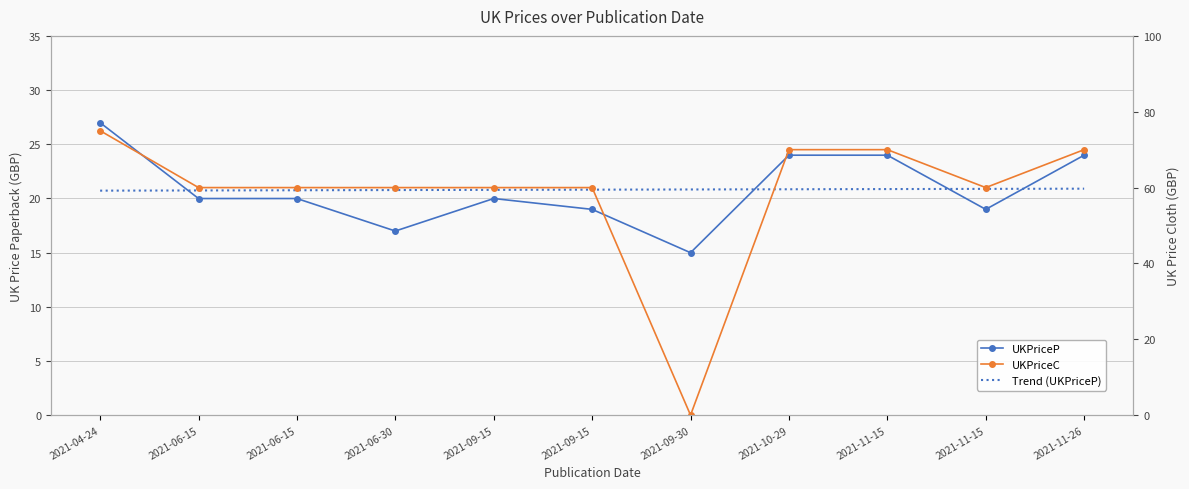

What is the lowest value of the UKPriceP series?

15.0